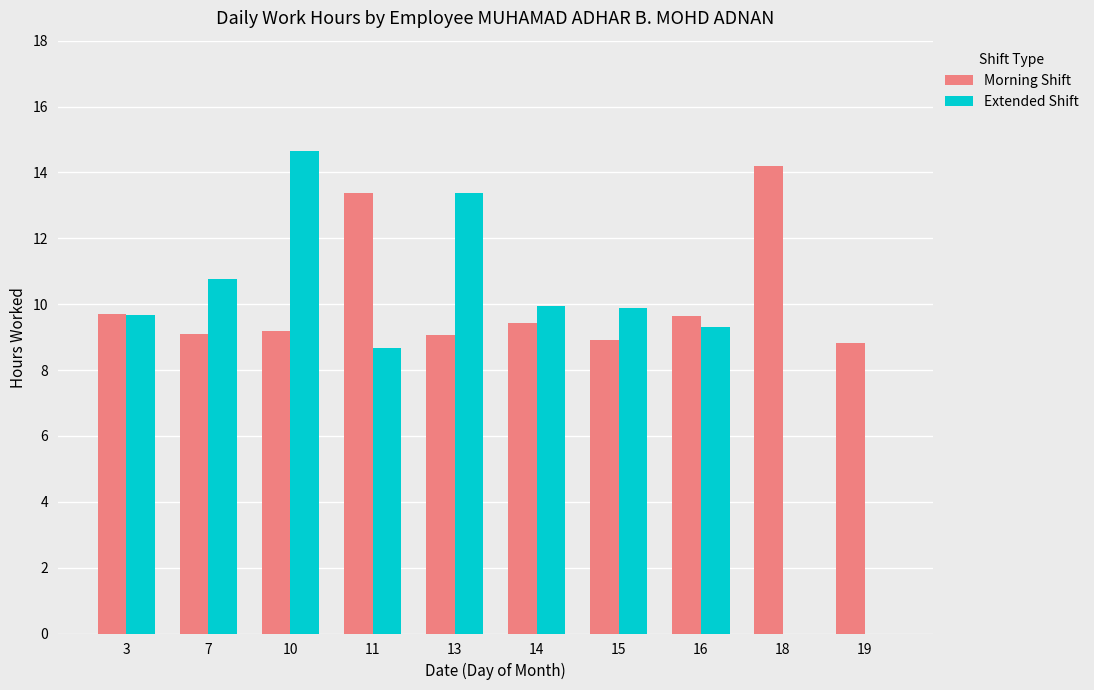

Reading left to right, list all the values displayed in this chart.

Morning Shift: 3=9.7	7=9.1	10=9.2	11=13.4	13=9.1	14=9.4	15=8.9	16=9.7	18=14.2	19=8.8
Extended Shift: 3=9.7	7=10.8	10=14.7	11=8.7	13=13.4	14=9.9	15=9.9	16=9.3	18=0.0	19=0.0